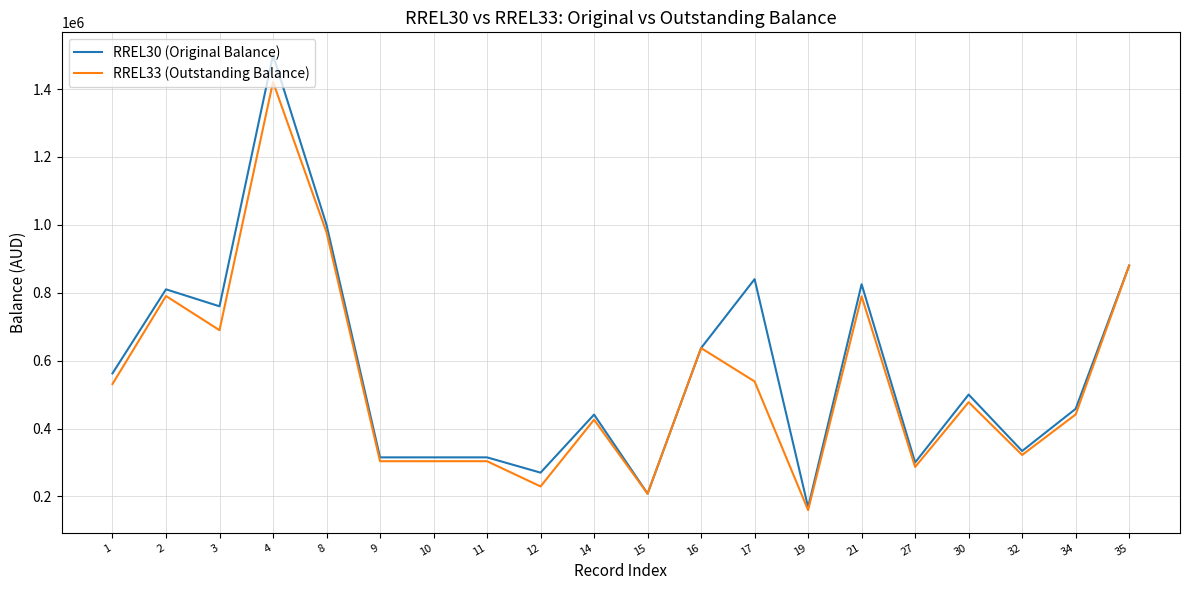

At which label does RREL30 (Original Balance) reach its peak?

4